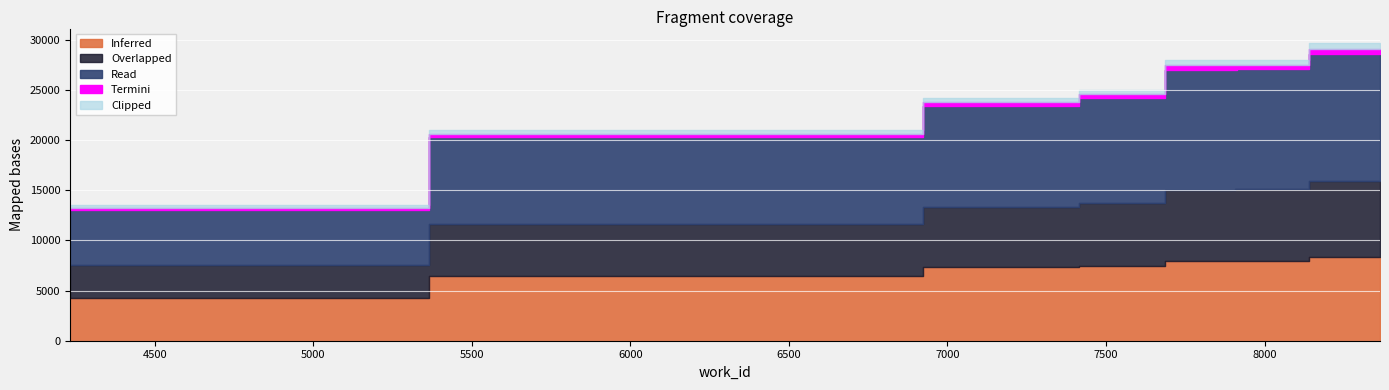

At which category does the chart reach its minimum across all series?

4233